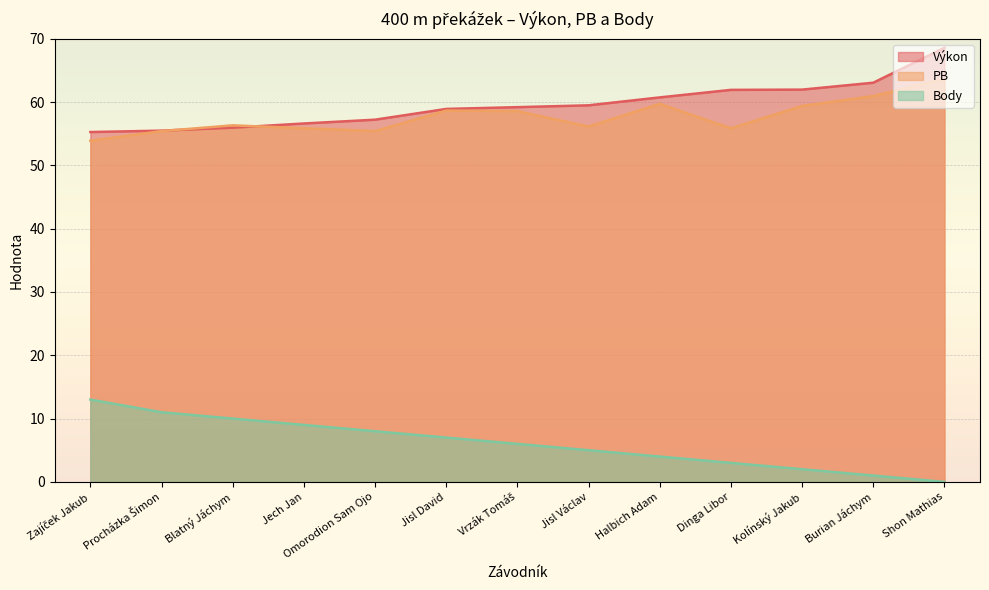

What is the value of the Body point at the 11th from the left?

2.0